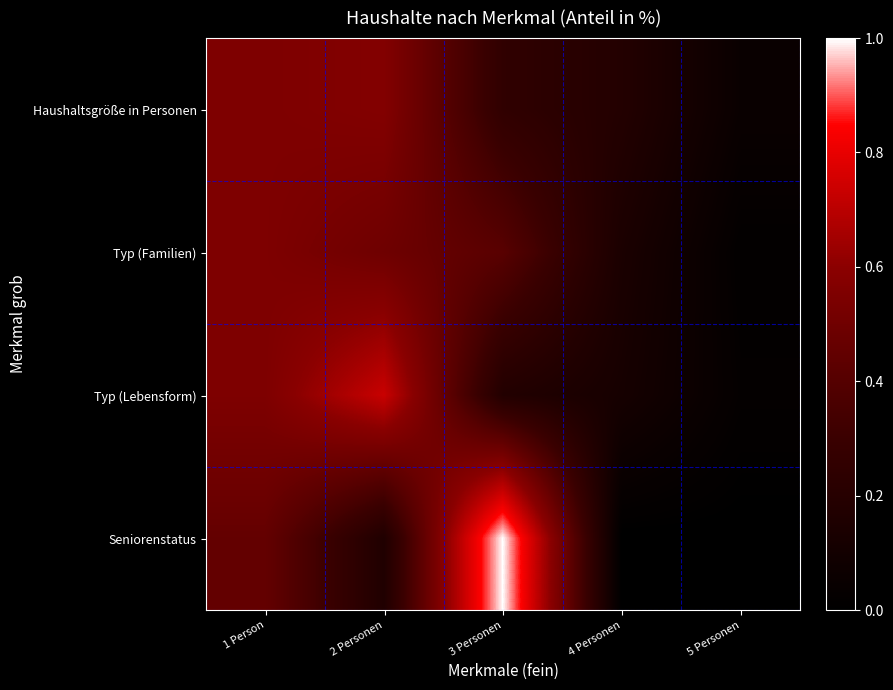

What is the difference between the highest and lowest values at 3 Personen?

0.8